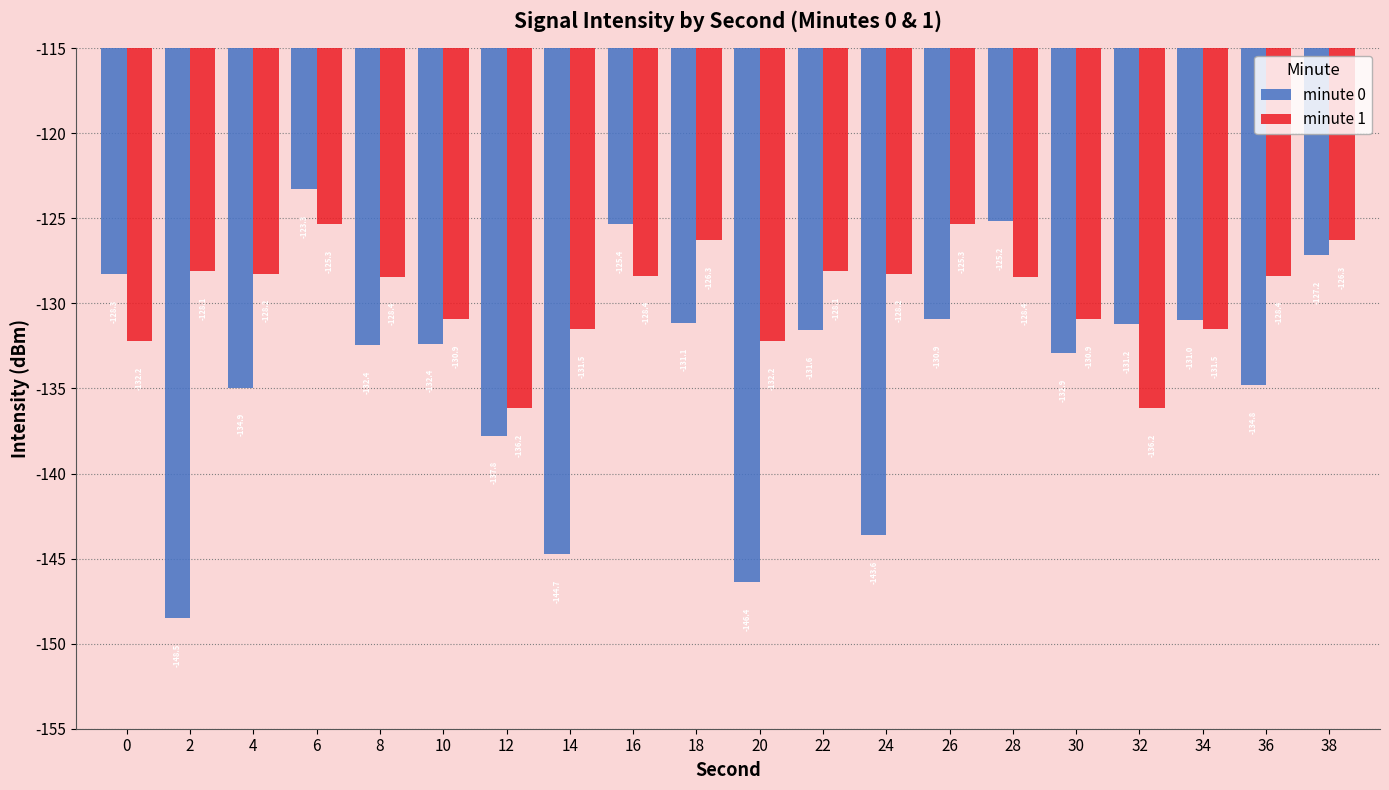

How many data points in minute 0 are less than -131?

14